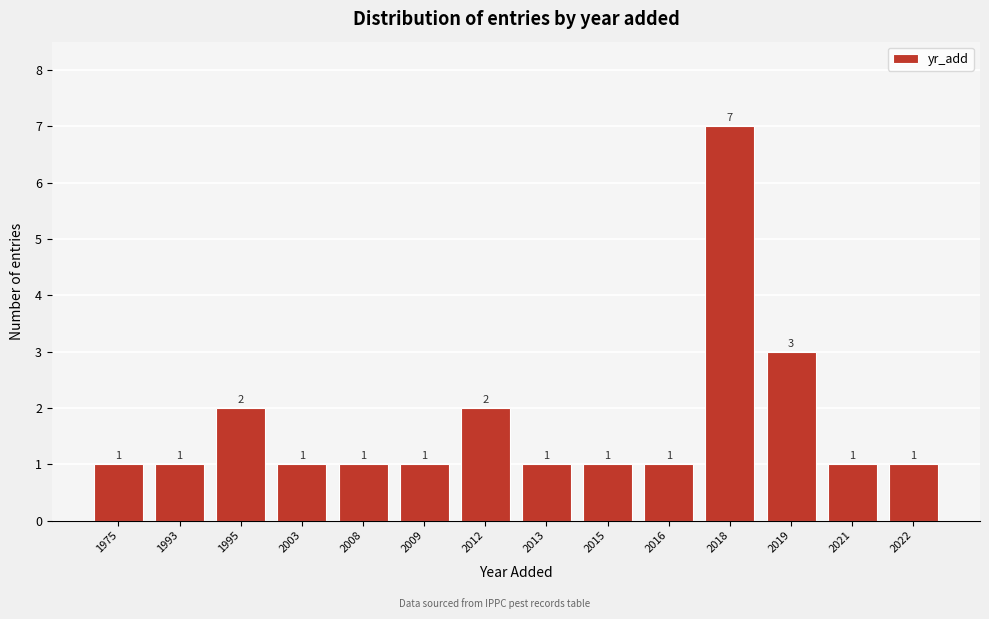

Reading left to right, transcribe all the data shown in this chart.

1	1	2	1	1	1	2	1	1	1	7	3	1	1